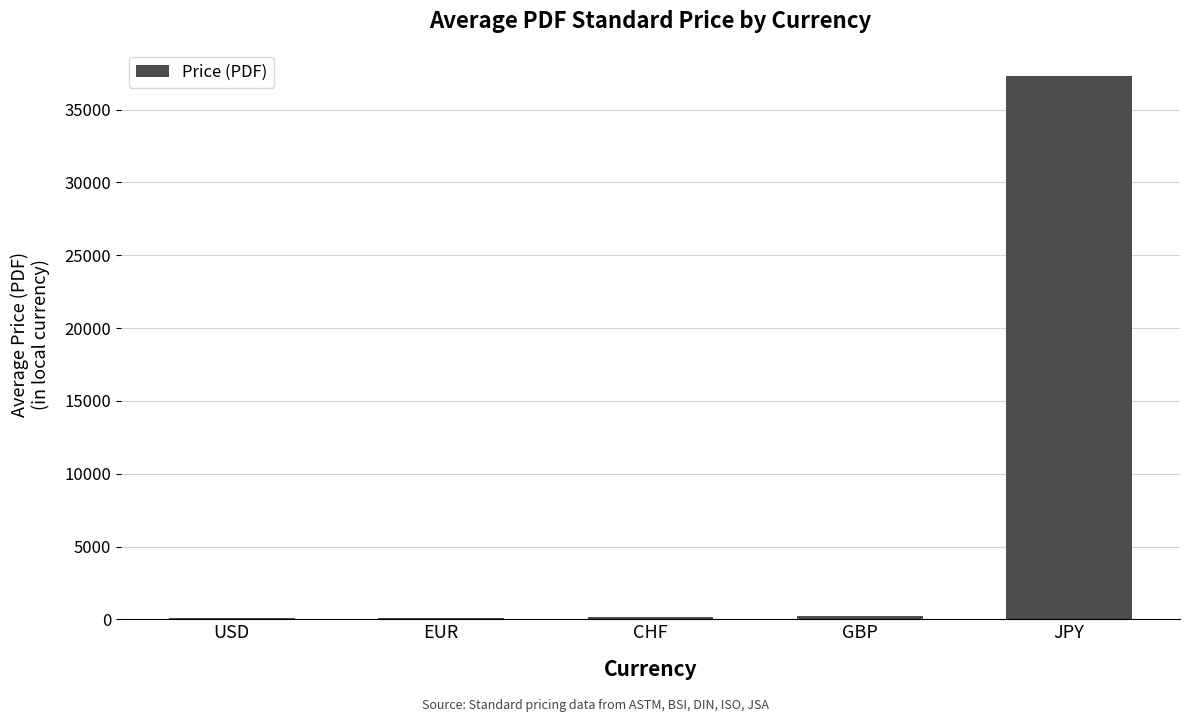

What is the maximum value shown in the chart?

37300.0